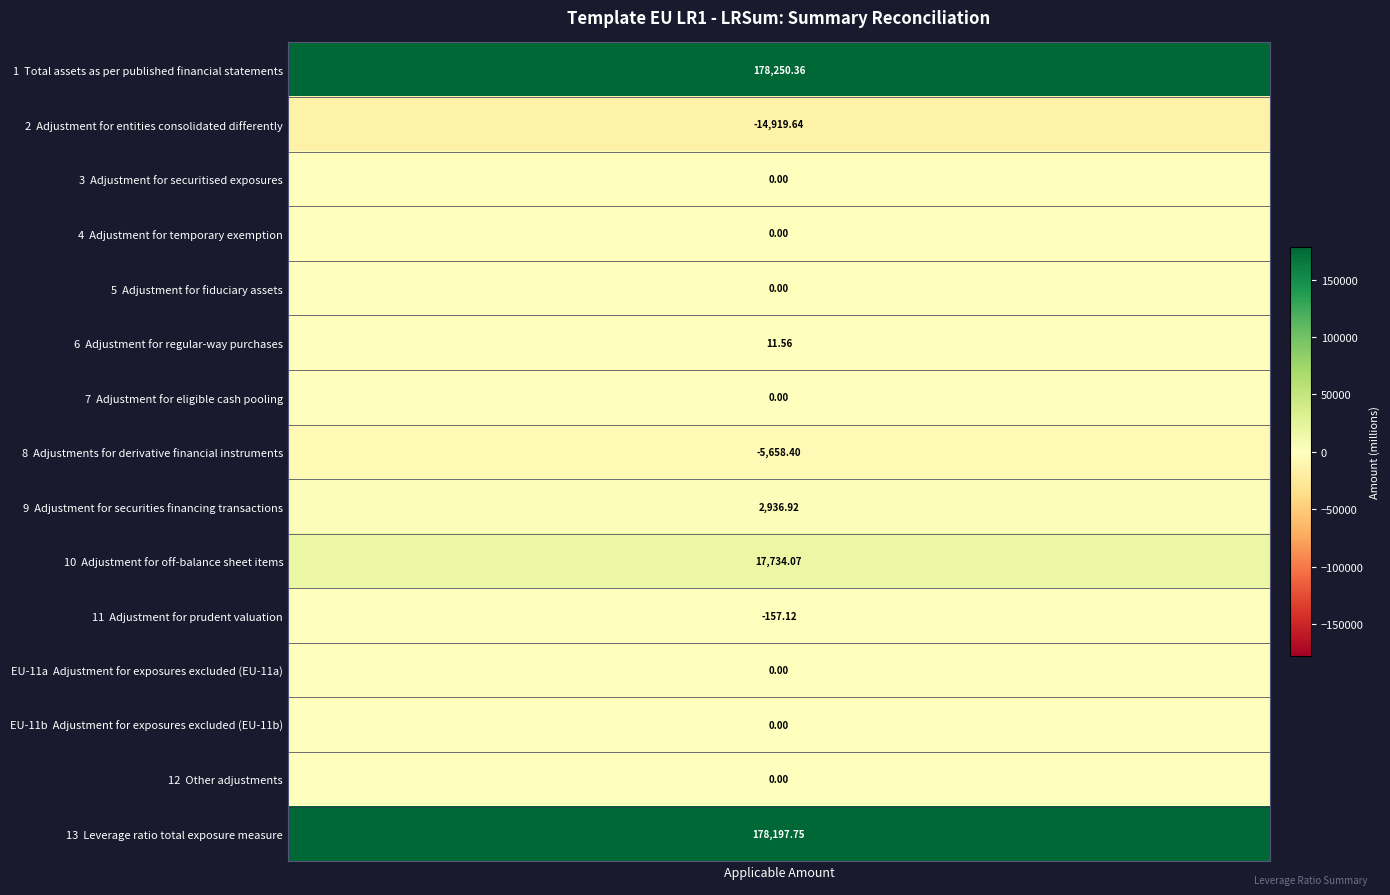

At which label does the data first exceed 0?

1